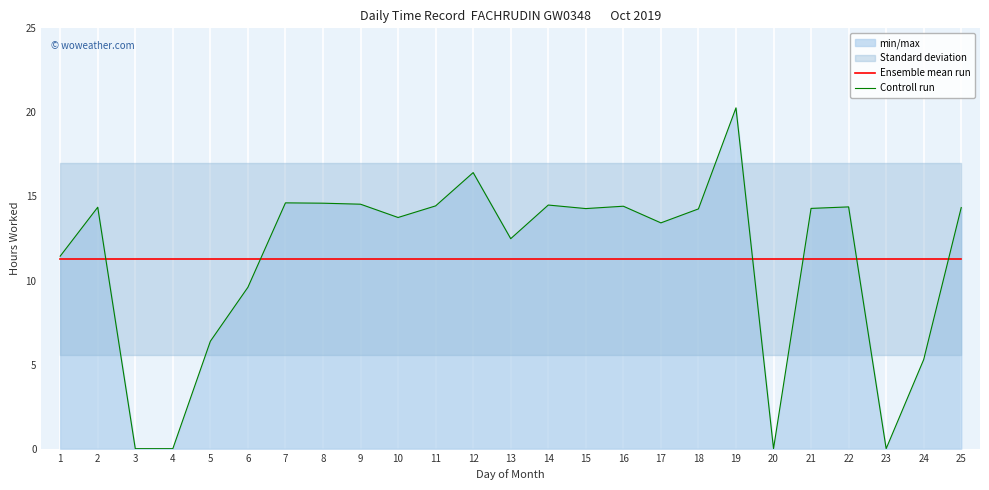

What is the sum of the Ensemble mean run values at 16 and 8?

22.6